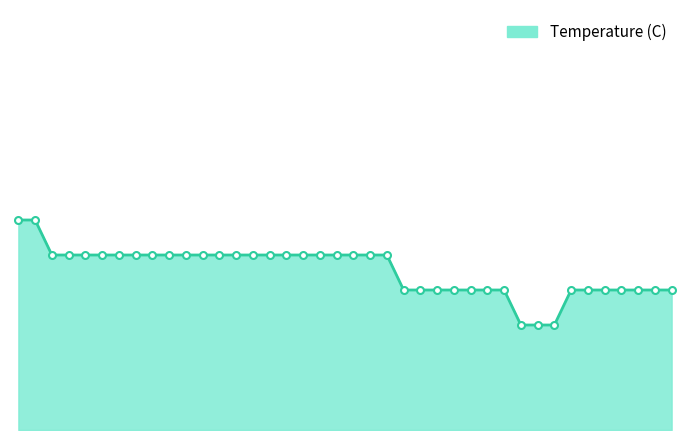

Does the chart have visible grid lines?

No